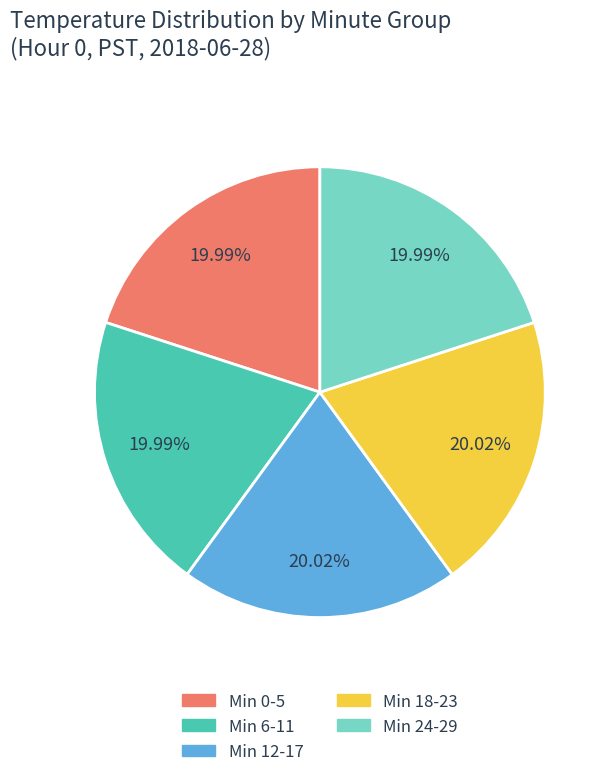

Does any single category account for the majority?

No